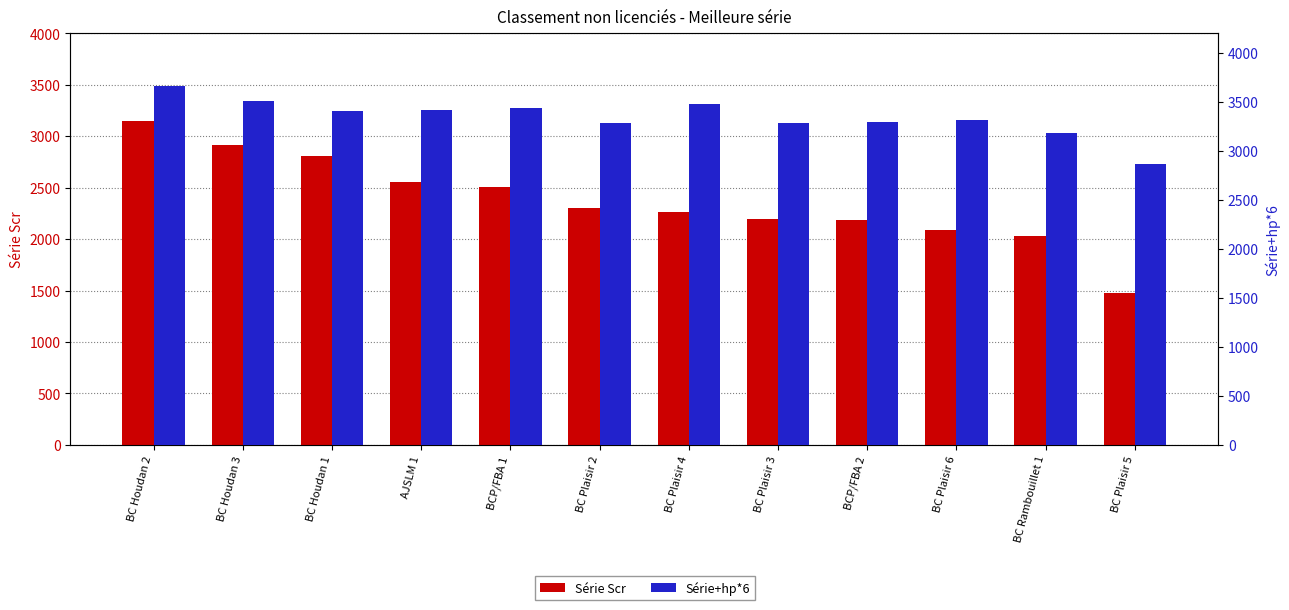

Which category has the lowest value across all series?

BC Plaisir 5